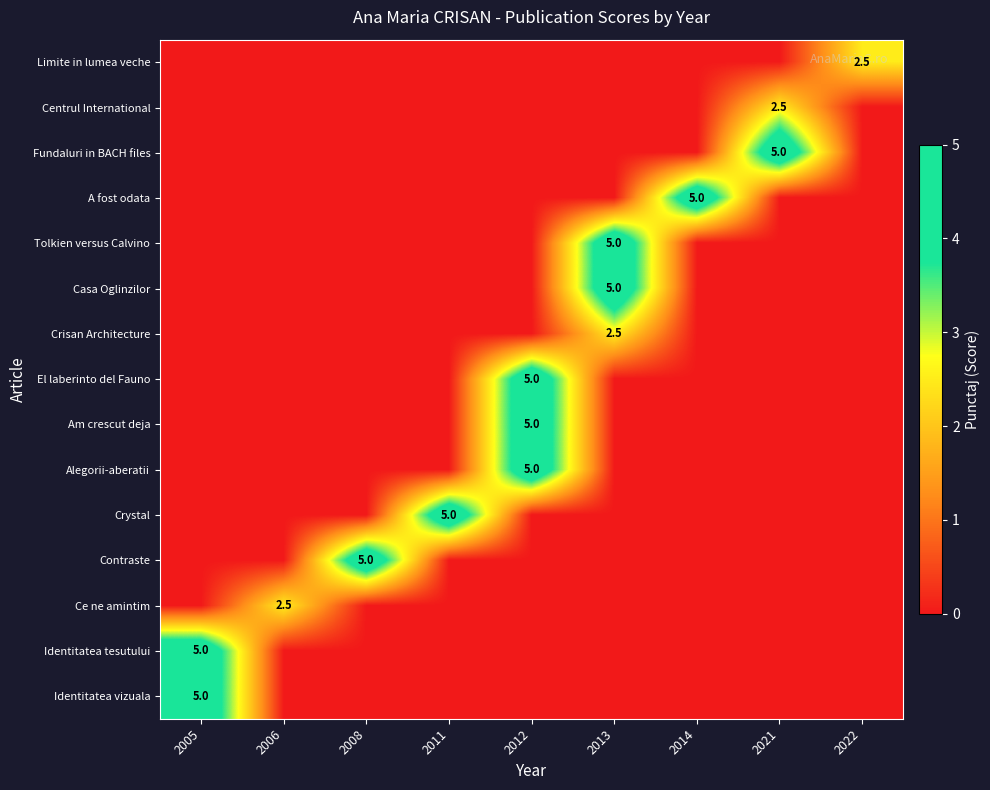

The value of Ce ne amintim at 2006 is 2.5. True or false?

True